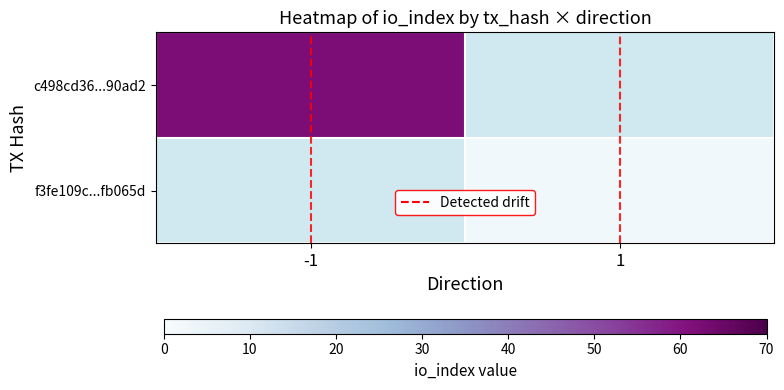

Is the value of f3fe109c...fb065d at 1 greater than the value of c498cd36...90ad2 at -1?

No